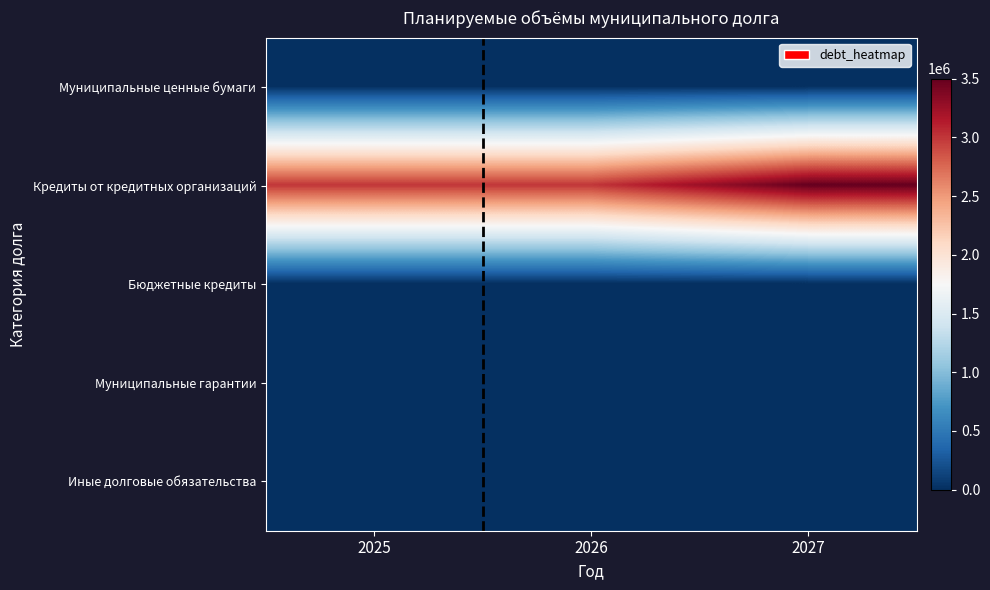

What is the spread (max minus min) of values at 2025?

3000000